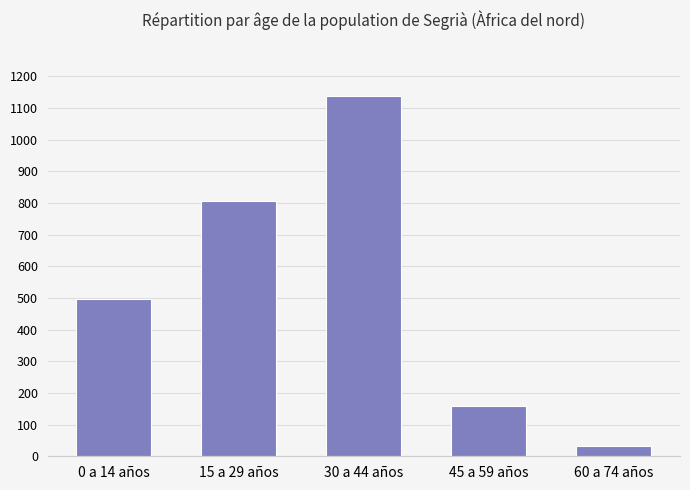

Approximately how many times larger is the value at 45 a 59 años compared to 15 a 29 años?

0.2